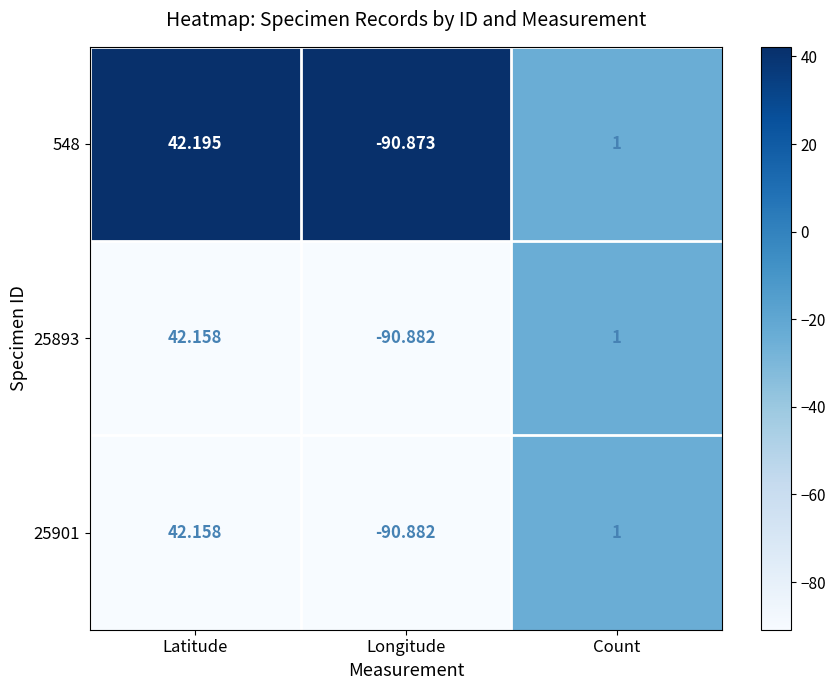

At how many categories does at least one series exceed 0?

2